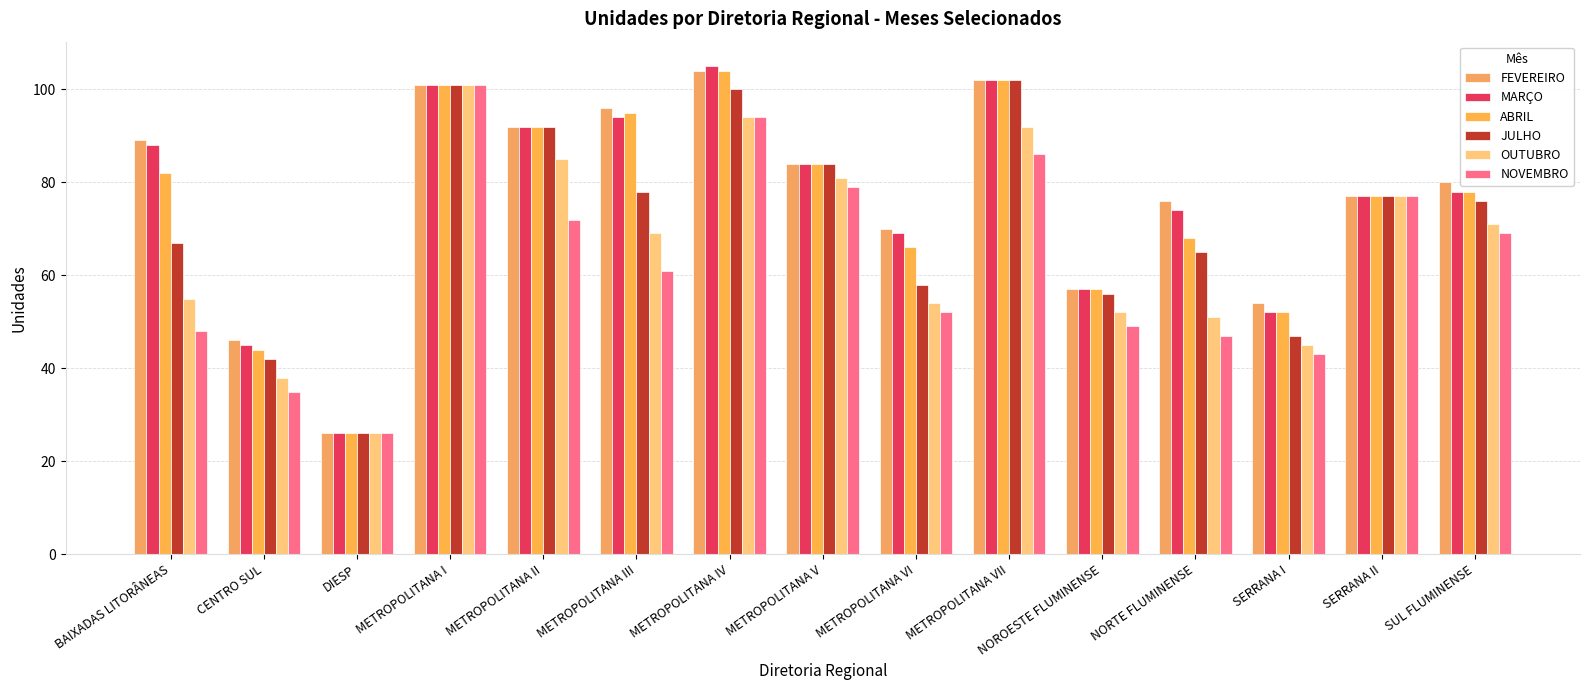

The value of ABRIL at NOROESTE FLUMINENSE is 57. True or false?

True